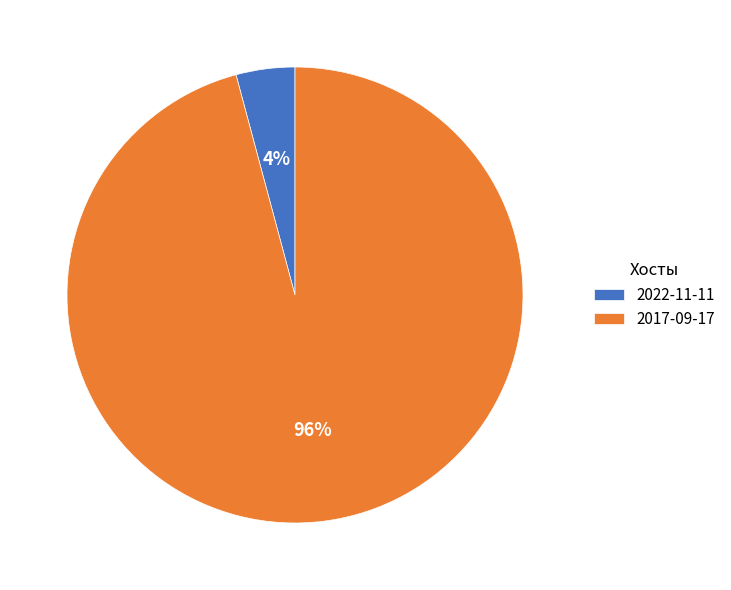

Which has a higher value, 2017-09-17 or 2022-11-11?

2017-09-17